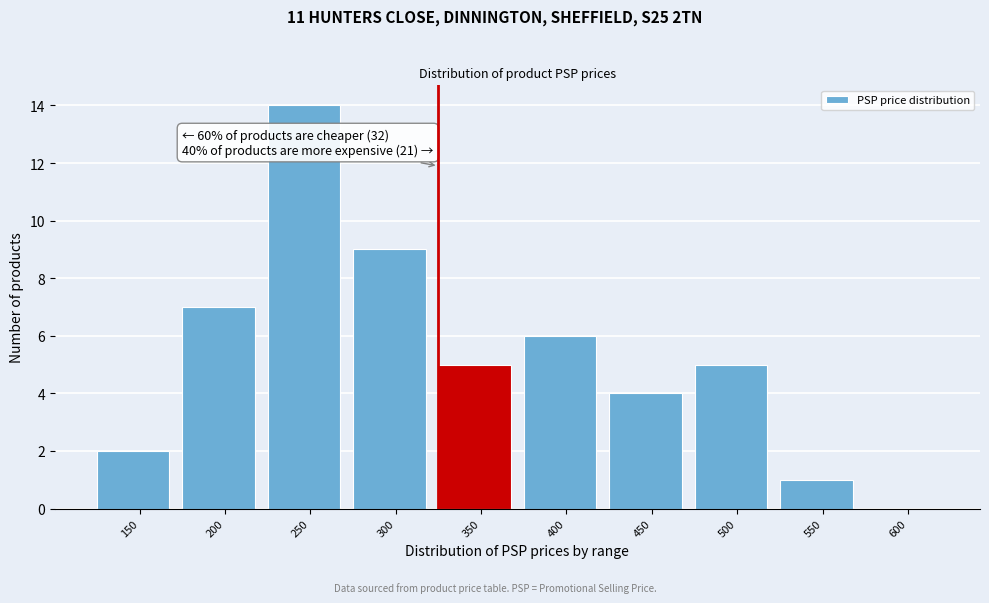

Reading right to left, list all the values displayed in this chart.

600=0	550=1	500=5	450=4	400=6	350=5	300=9	250=14	200=7	150=2